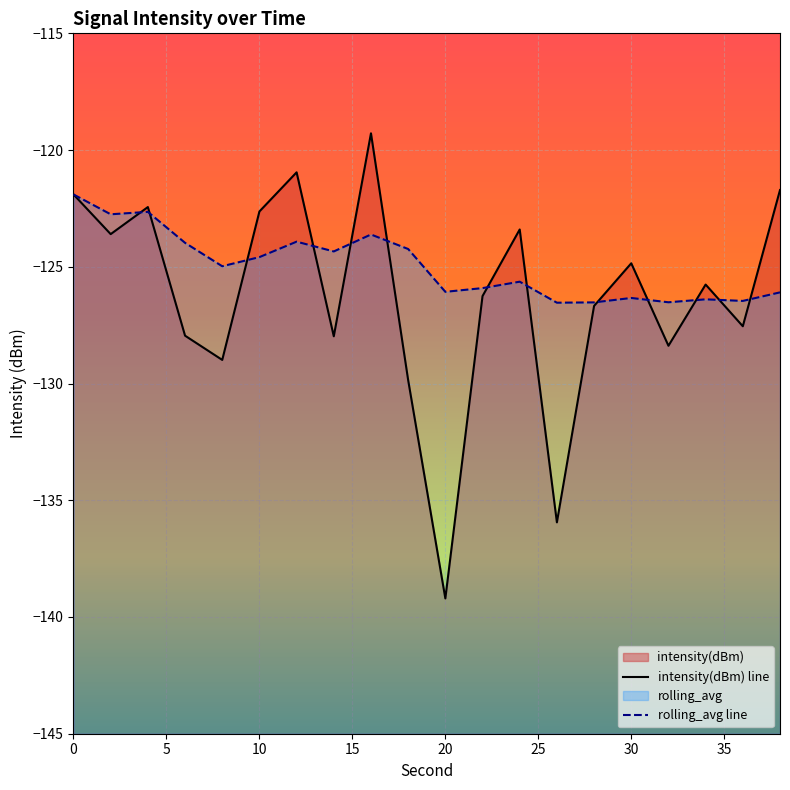

Rank the categories by rolling_avg value from highest to lowest.

0, 4, 2, 16, 12, 6, 18, 14, 10, 8, 24, 22, 20, 38, 30, 34, 36, 32, 28, 26